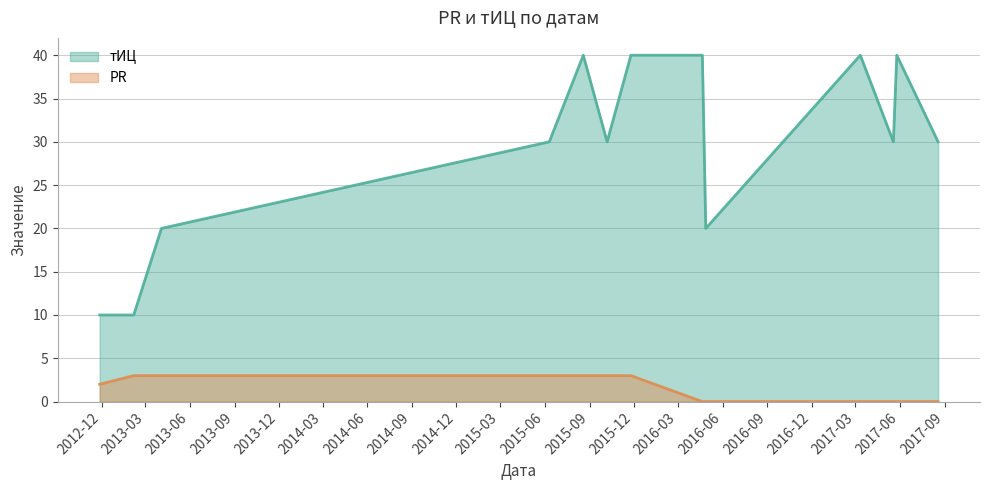

How many positive values does the PR series have?

7